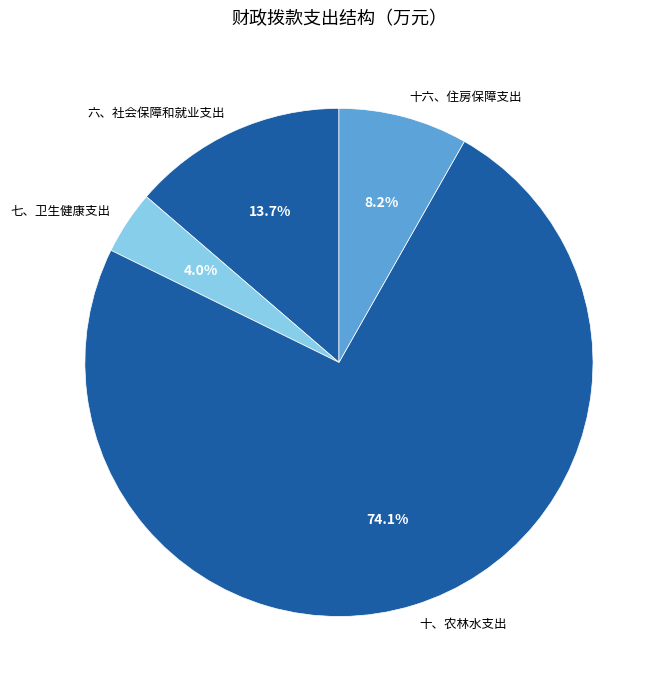

What is the ratio of the value at 十、农林水支出 to the value at 十六、住房保障支出?

9.0